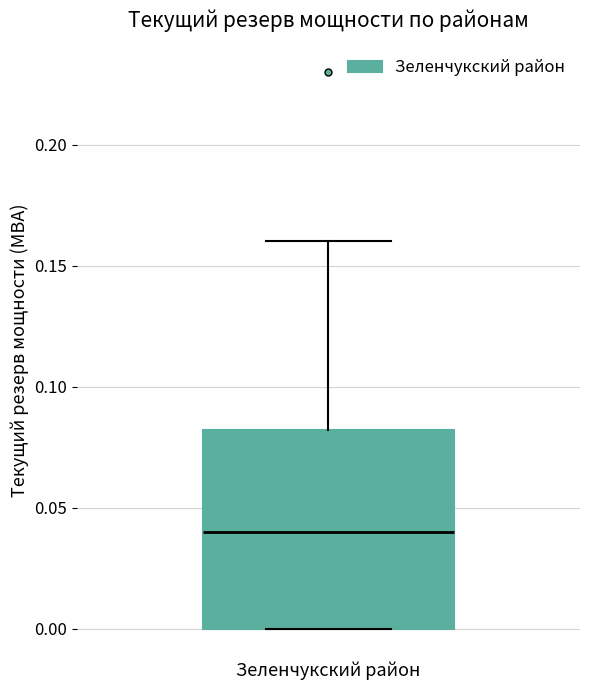

Transcribe this box plot: give where the median line is, the range the box spans, and where the two whiskers end, as read against the y-axis. The values are not printed on the chart, so give them approximately, as read against the axis.

median 0.04, box 0.00 to 0.08, whiskers 0.00 to 0.16